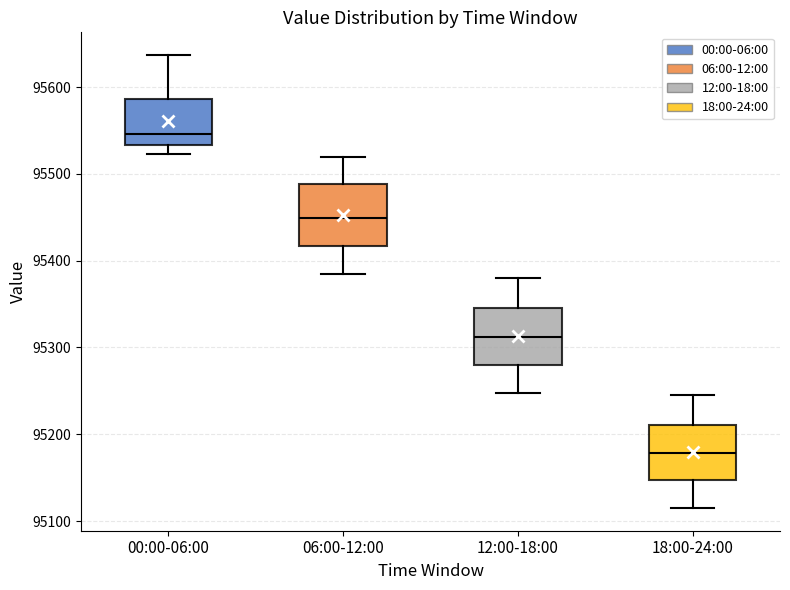

Where is the lower edge of the box for 00:00-06:00 on the y-axis? The values are not printed on the chart, so give them approximately, as read against the axis.

95530